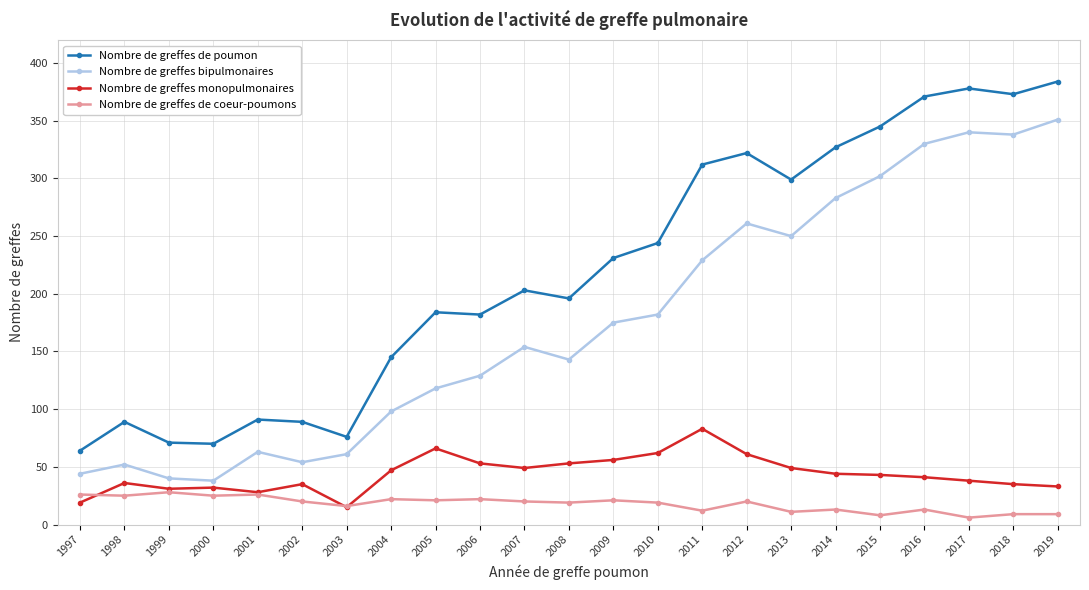

At 2015, list the series in order from smallest to largest.

Nombre de greffes de coeur-poumons, Nombre de greffes monopulmonaires, Nombre de greffes bipulmonaires, Nombre de greffes de poumon